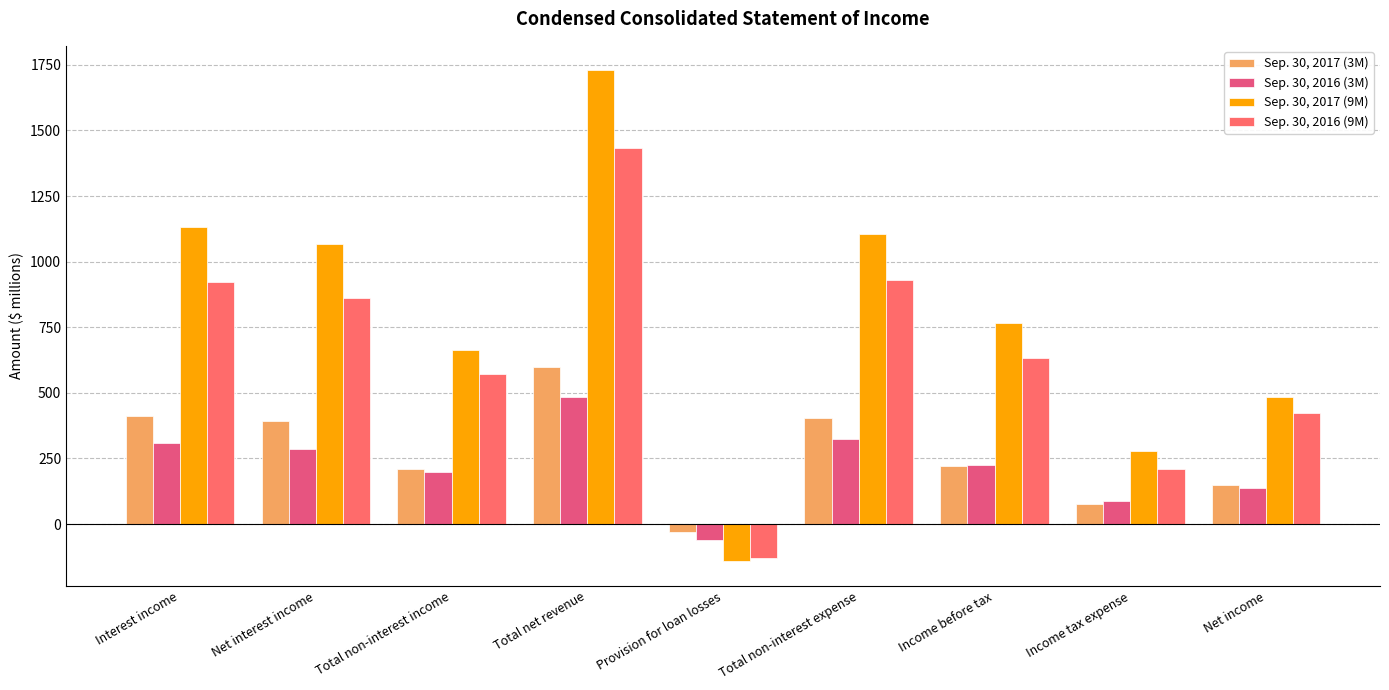

How many values in Sep. 30, 2016 (9M) are below zero?

1